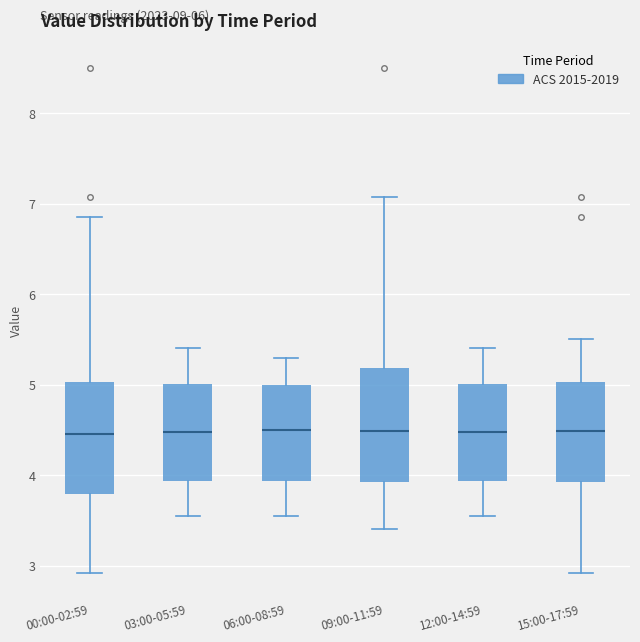

Reading left to right, read every box against the y-axis: the position of its median line, the range the box covers, and the ends of its whiskers. The values are not printed on the chart, so give them approximately, as read against the axis.

00:00-02:59: median 4.5, box 3.8 to 5.0, whiskers 2.9 to 6.9
03:00-05:59: median 4.5, box 3.9 to 5.0, whiskers 3.6 to 5.4
06:00-08:59: median 4.5, box 3.9 to 5.0, whiskers 3.6 to 5.3
09:00-11:59: median 4.5, box 3.9 to 5.2, whiskers 3.4 to 7.1
12:00-14:59: median 4.5, box 3.9 to 5.0, whiskers 3.6 to 5.4
15:00-17:59: median 4.5, box 3.9 to 5.0, whiskers 2.9 to 5.5